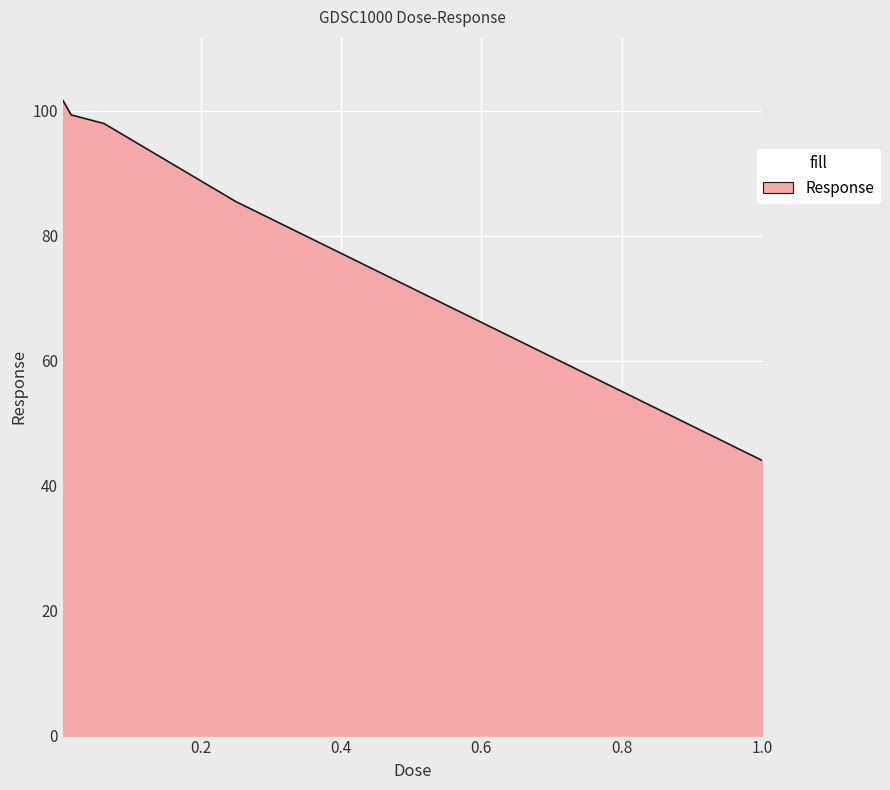

True or false: the data has more than 1 interior local peaks.

False